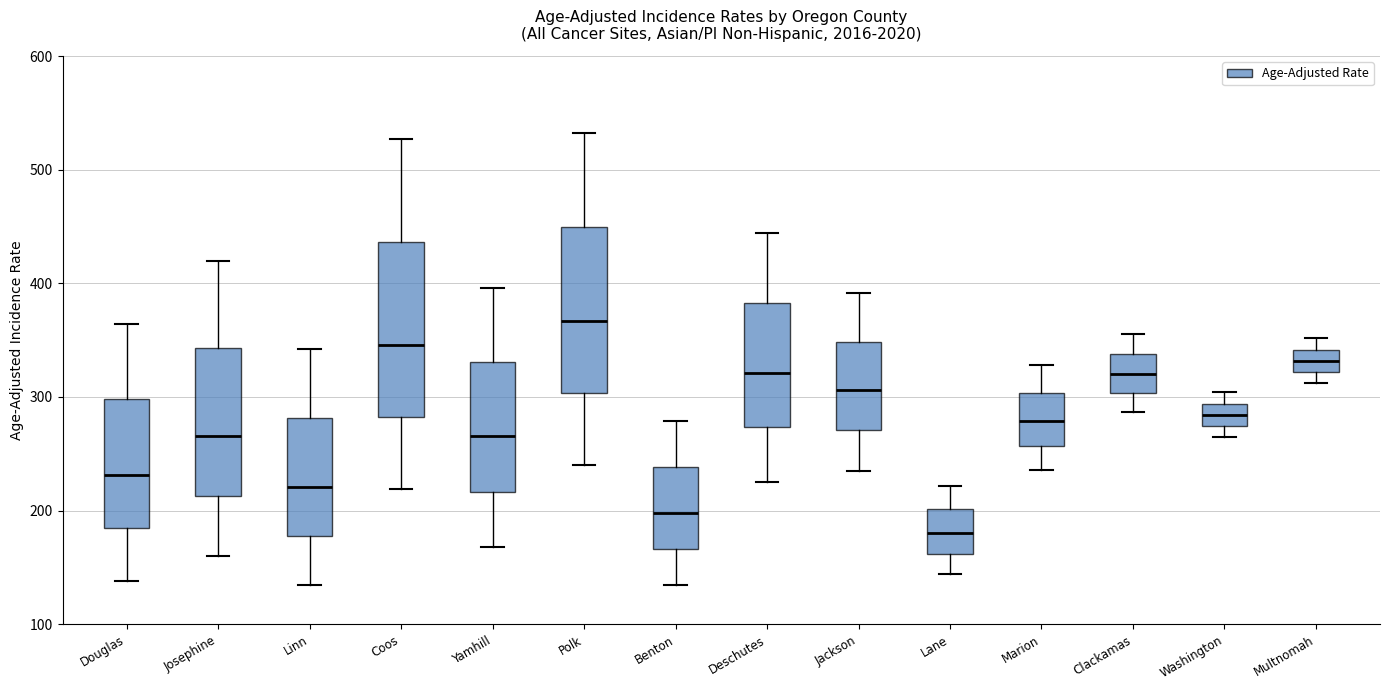

Which box has the highest median line?

Polk